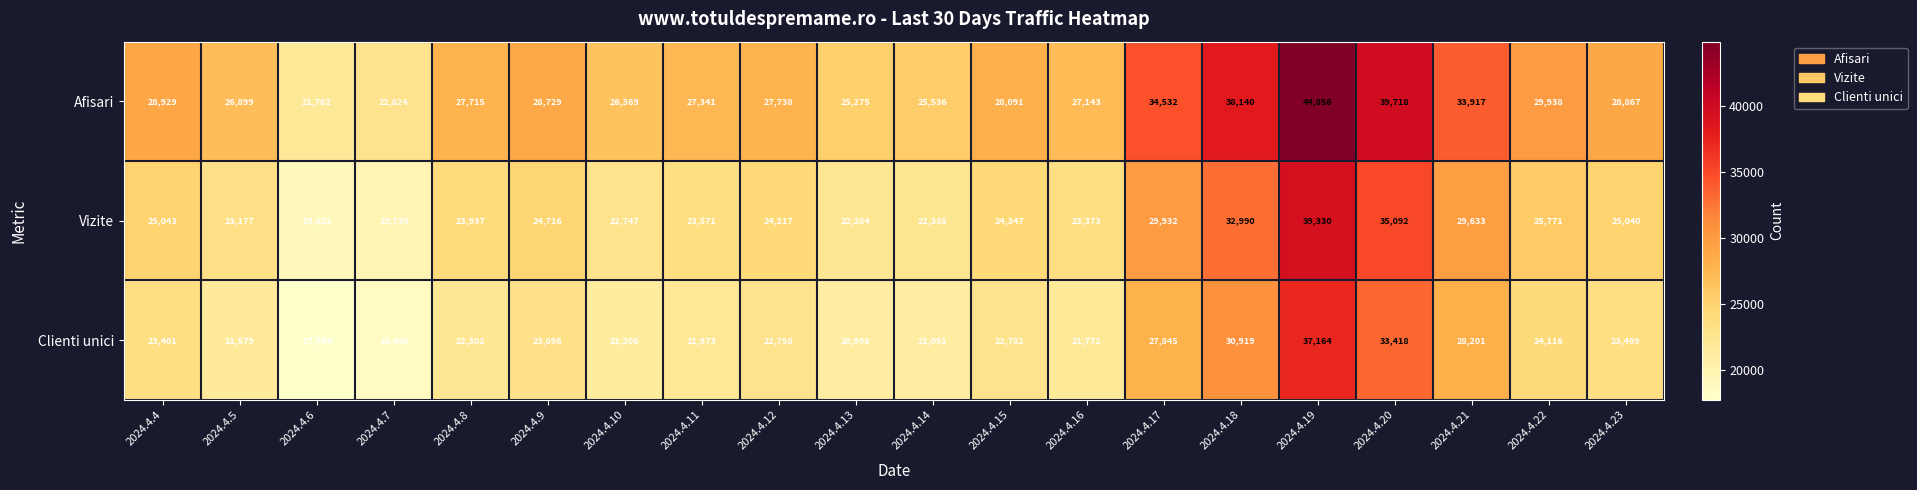

The Clienti unici series shows 31897 at 2024.4.5. True or false?

False